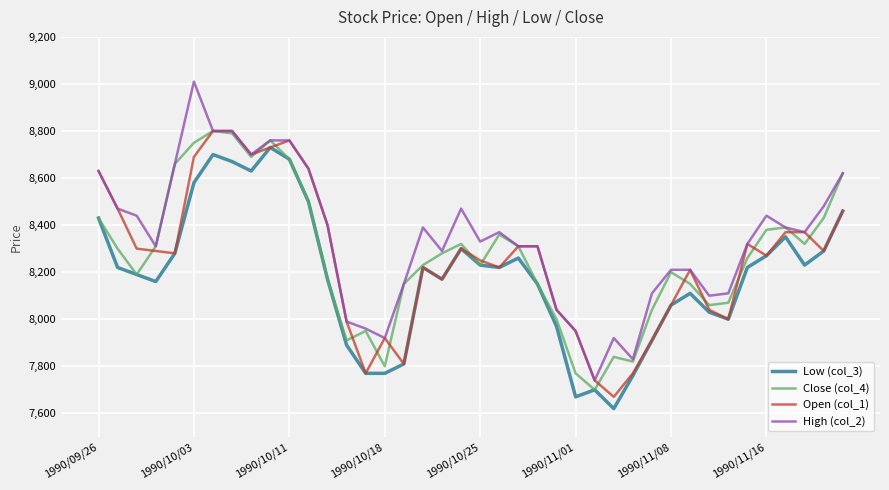

What is the highest value of the Low (col_3) series?

8730